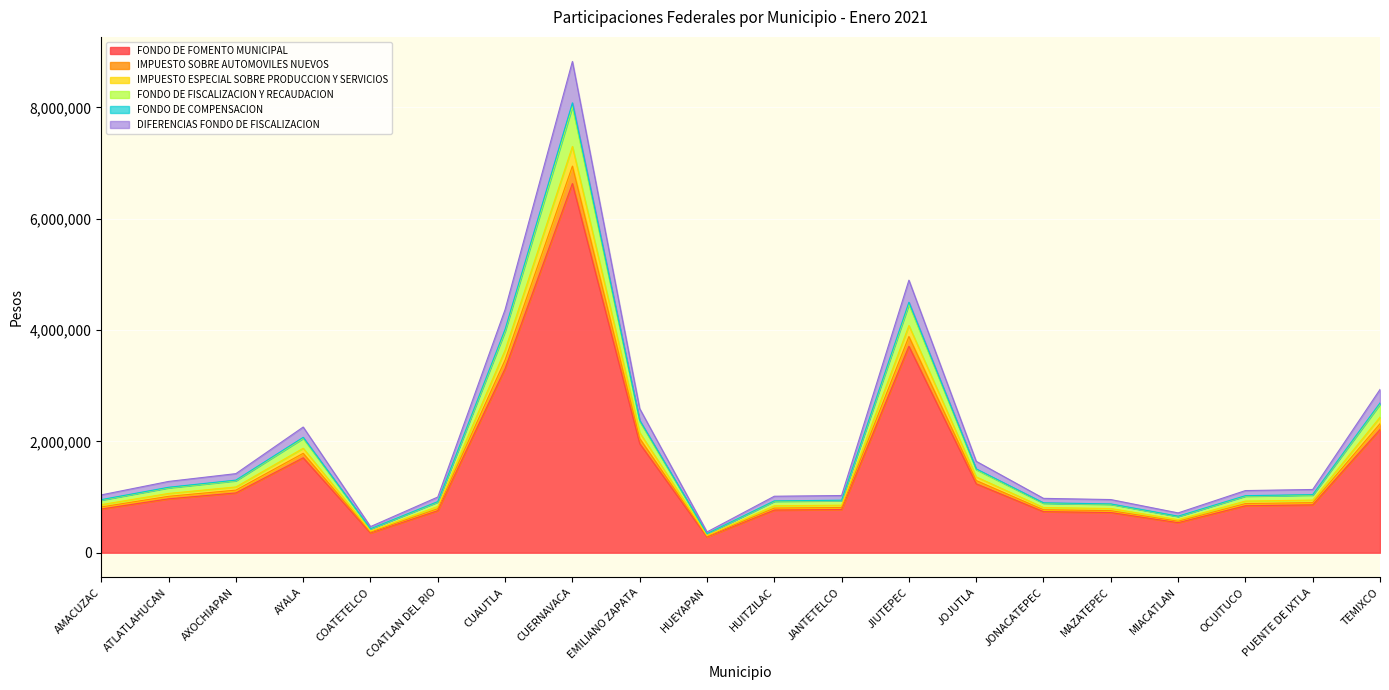

What is the highest value of the FONDO DE FOMENTO MUNICIPAL series?

6632538